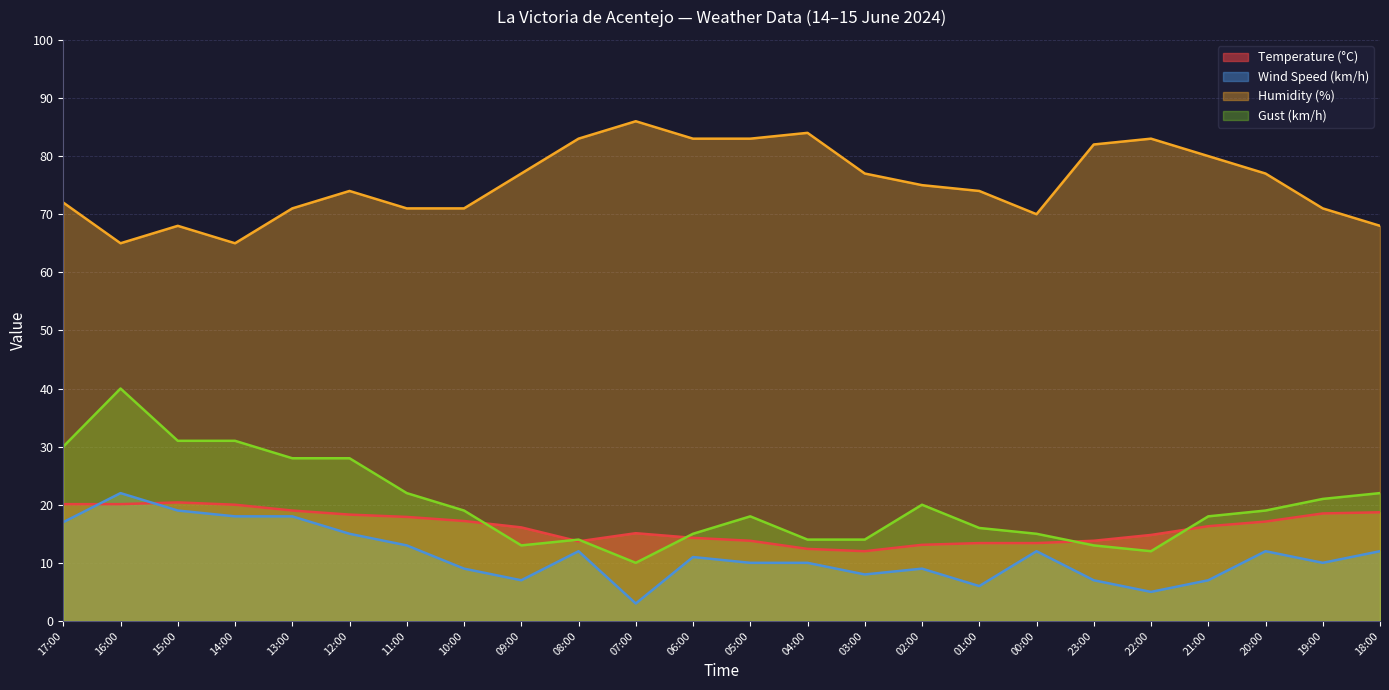

How many lines are shown in the chart?

4